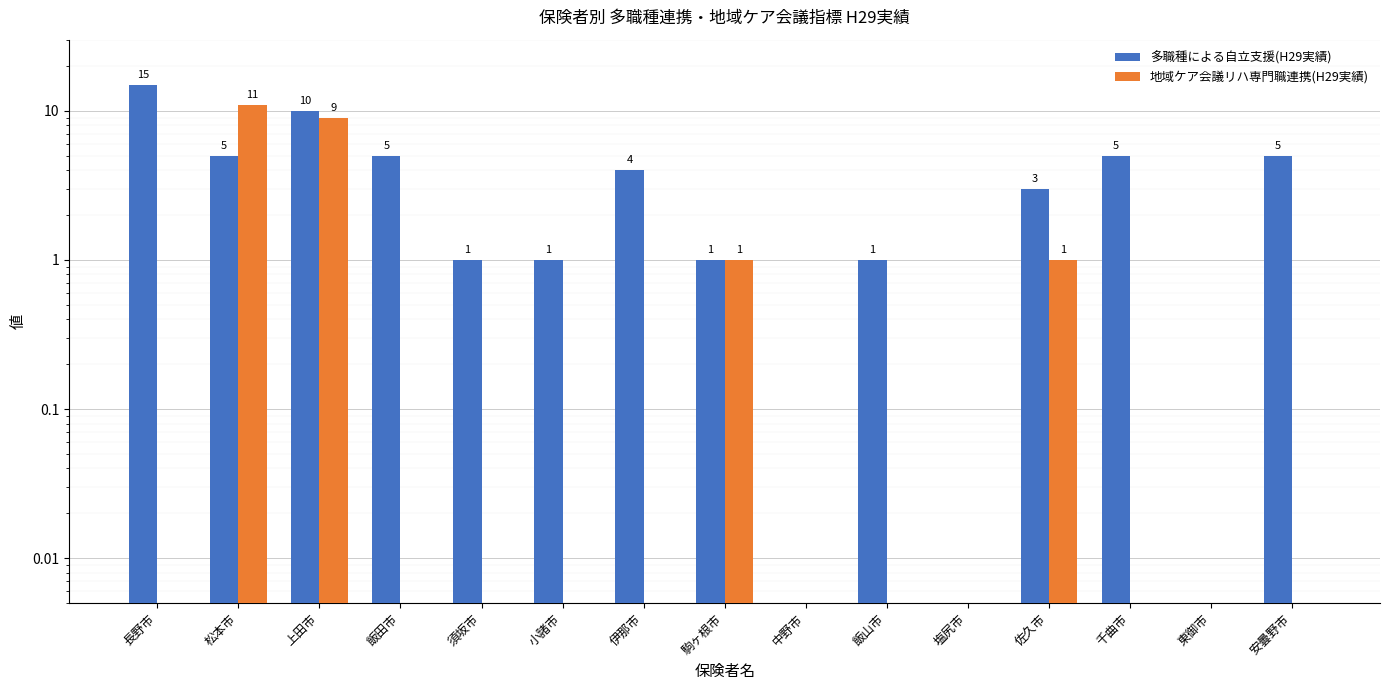

What is the label of the 14th bar from the right?

松本市